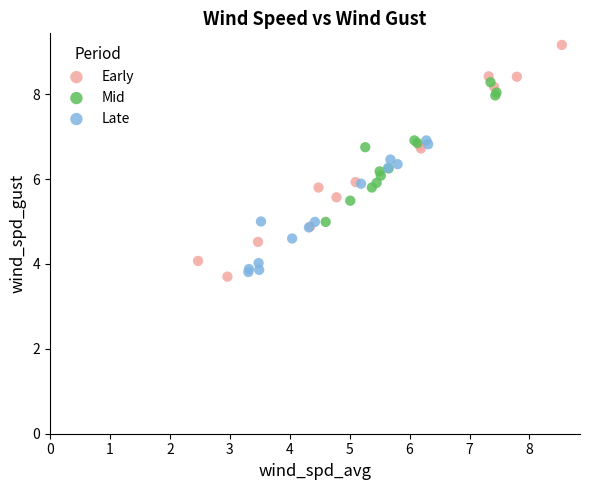

What are all the series names shown in the legend?

Early, Mid, Late